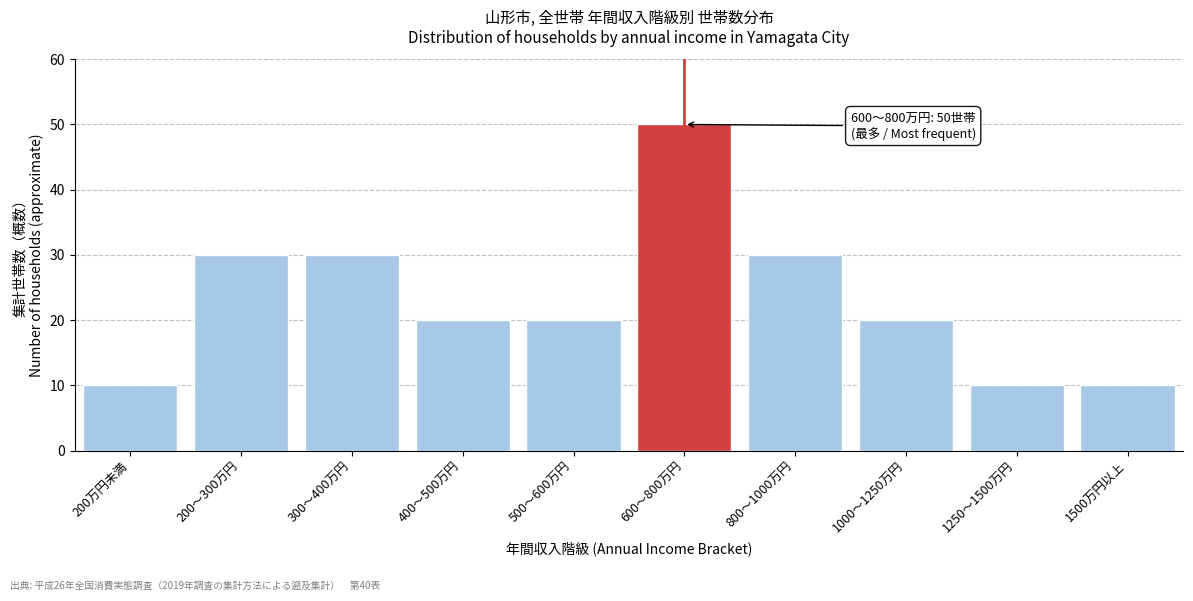

Reading left to right, what are all the values shown in this chart?

200万円未満=10	200～300万円=30	300～400万円=30	400～500万円=20	500～600万円=20	600～800万円=50	800～1000万円=30	1000～1250万円=20	1250～1500万円=10	1500万円以上=10